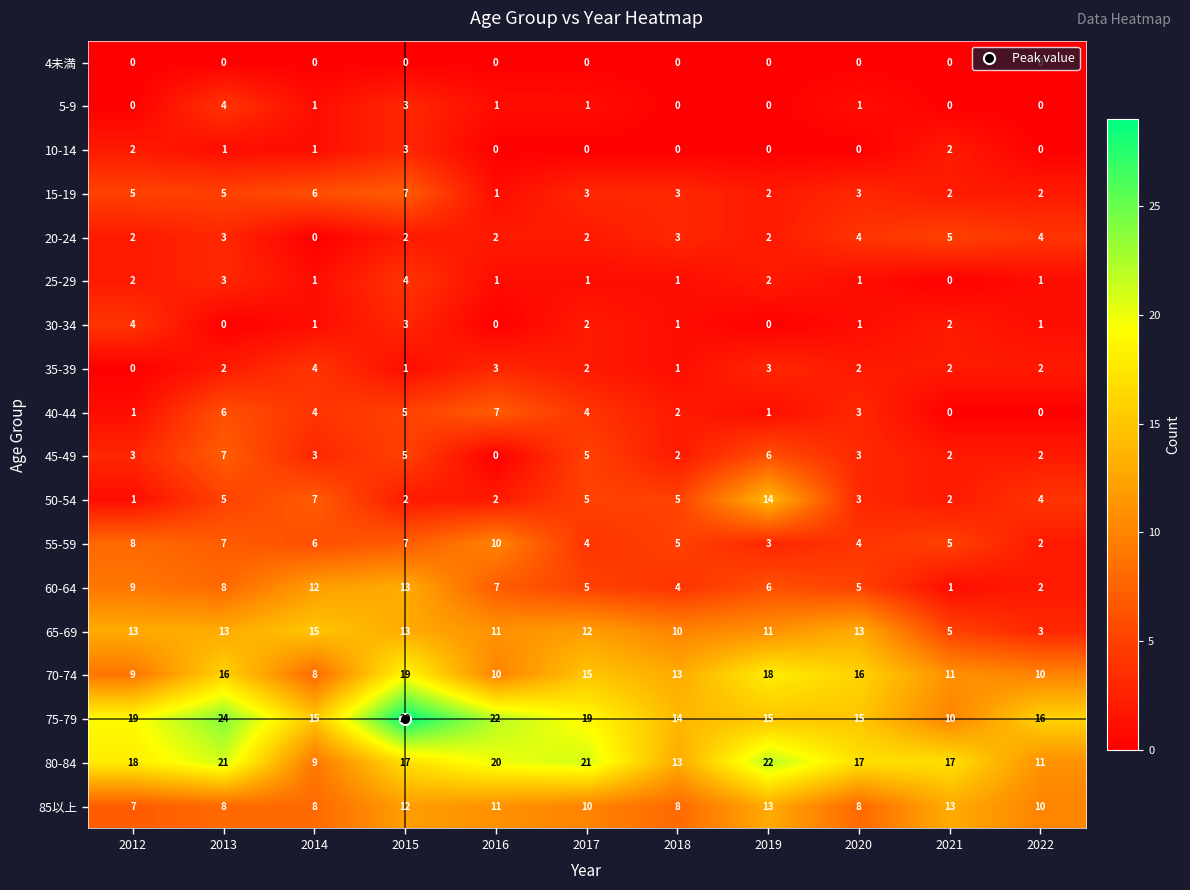

How many 25-29 values are between 1 and 2?

8